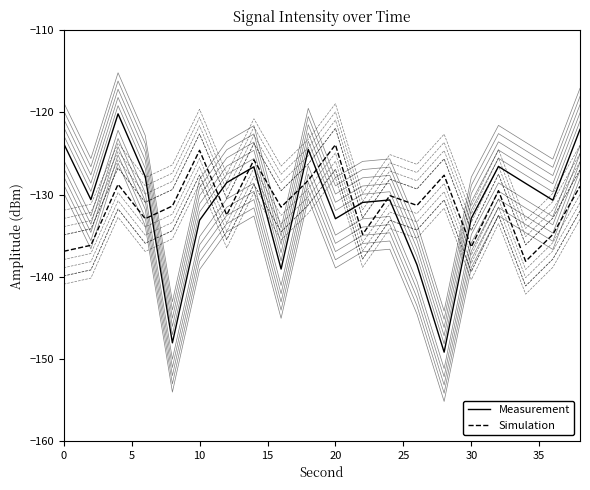

Is this an area chart (filled region under the line)?

No